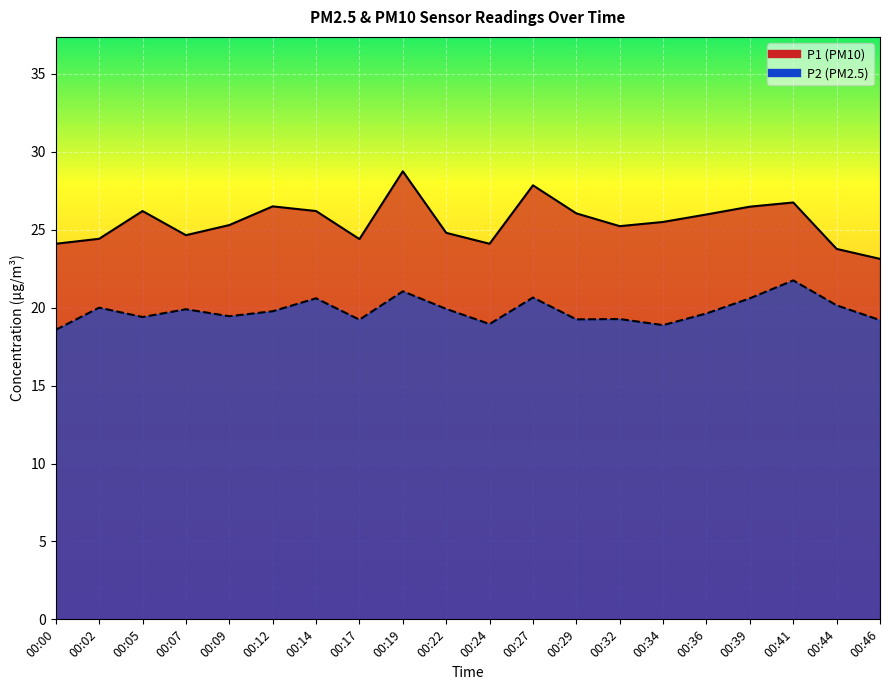

True or false: P1 and P2 intersect in this chart.

False